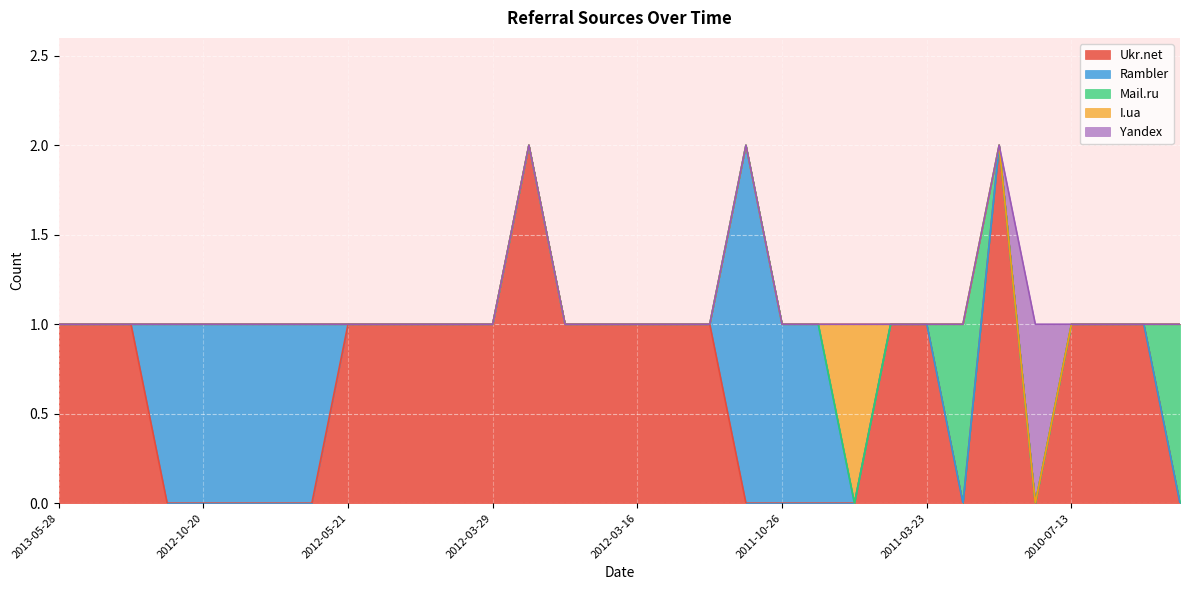

True or false: Rambler has more than 2 interior local peaks.

False